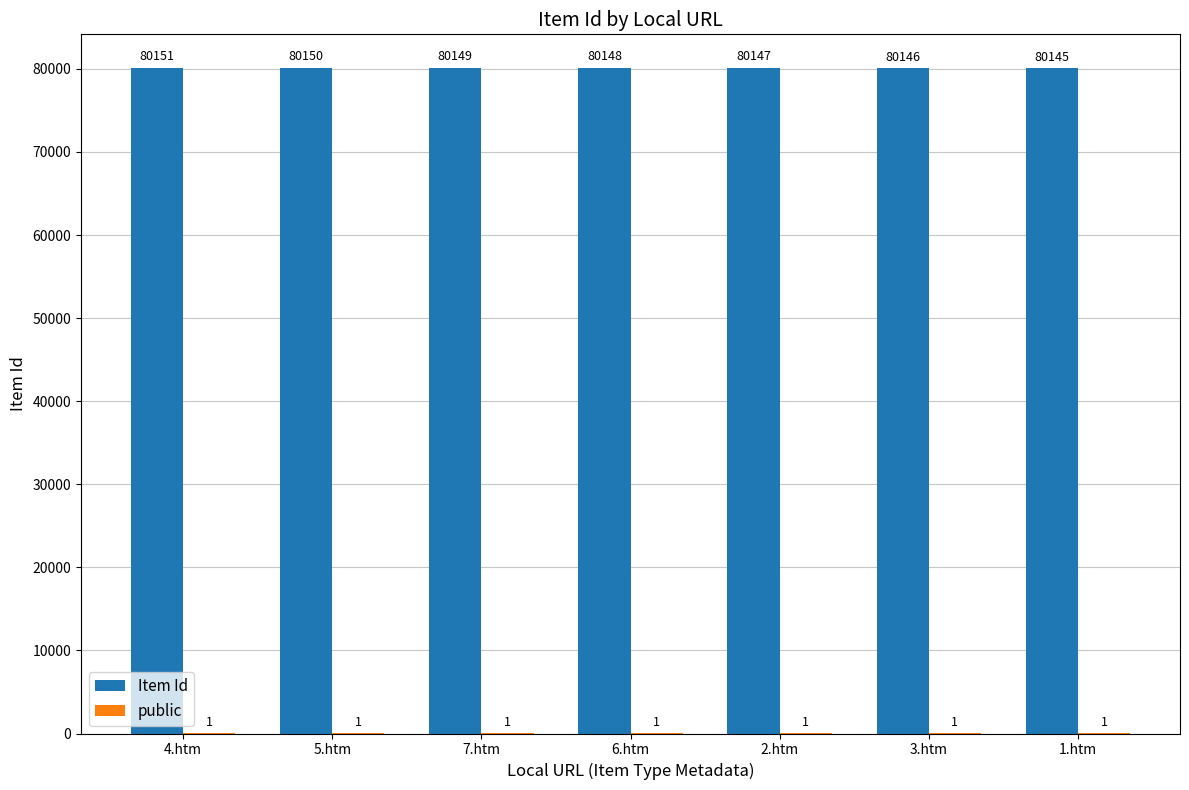

What is the highest value of the Item Id series?

80151